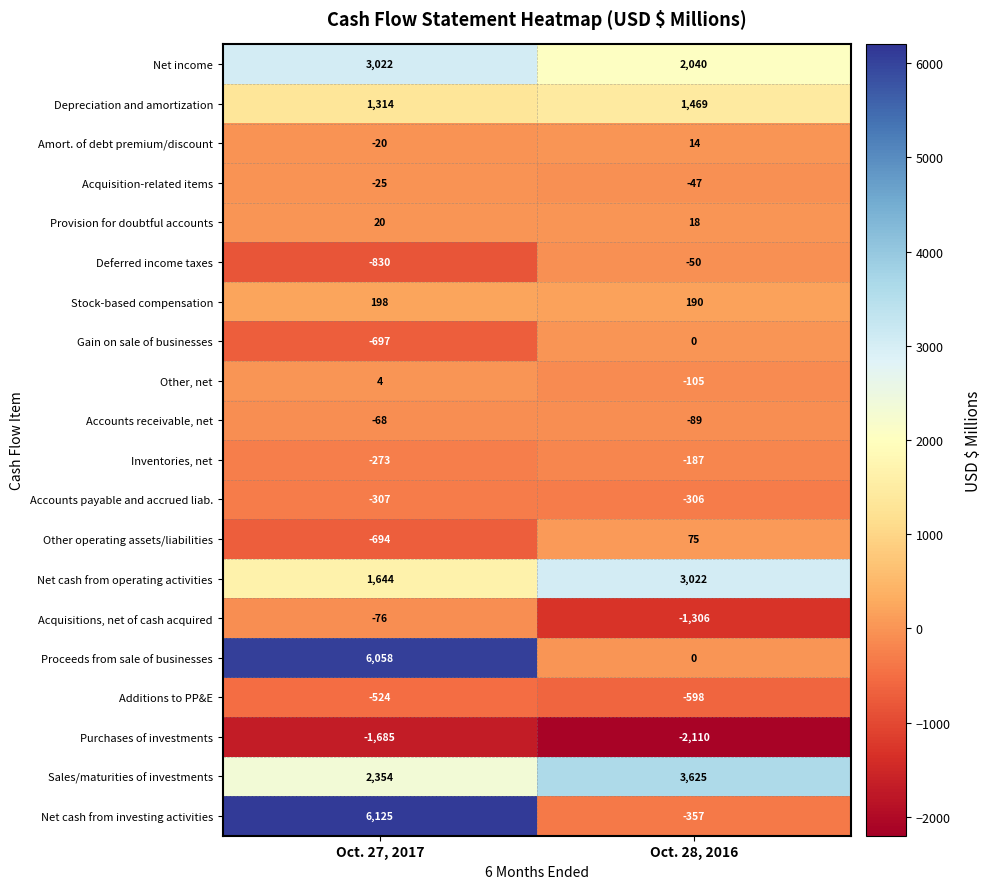

Is it true that Acquisition-related items equals -47 at Oct. 28, 2016?

True